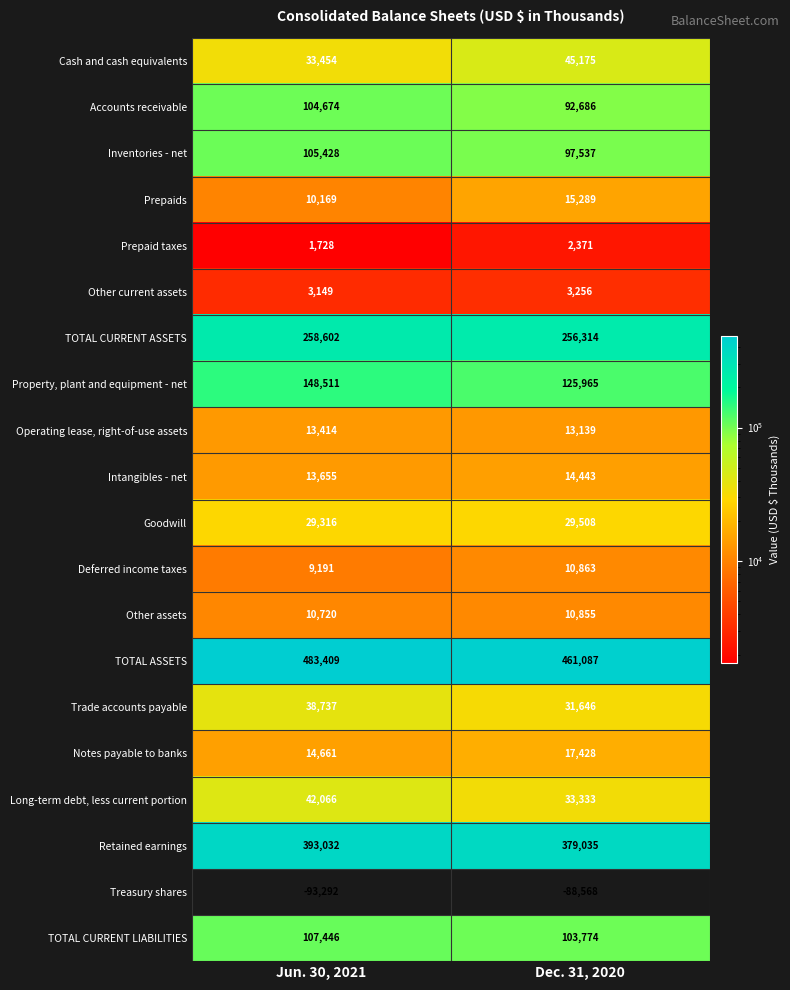

What is the difference between the Notes payable to banks values at Dec. 31, 2020 and Jun. 30, 2021?

2767